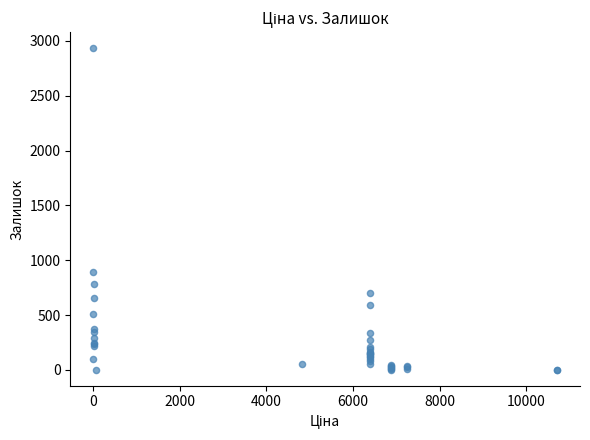

What Y value in the scatter plot is closest to 1467?

894